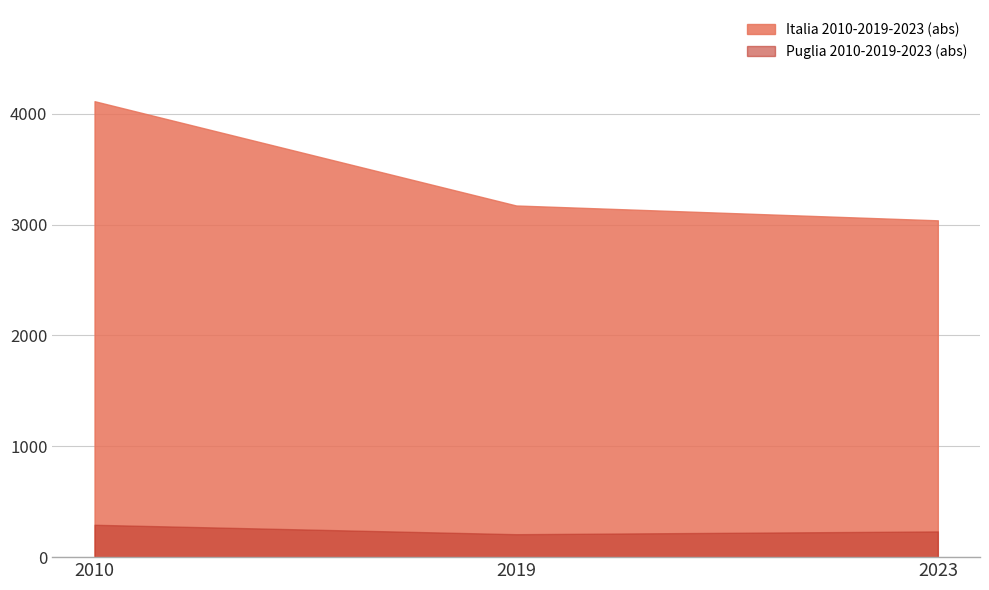

How many data points in Italia 2010-2019-2023 (abs) are above 3173?

1